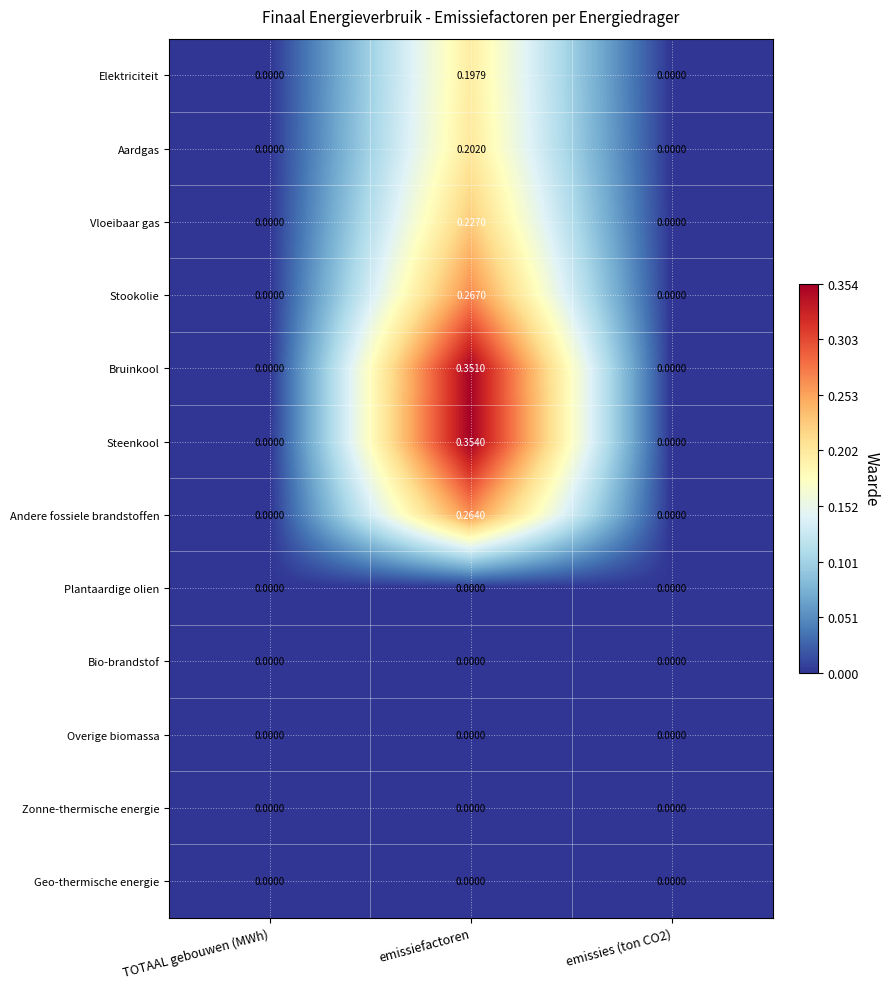

Which series has the largest range (max minus min)?

Steenkool